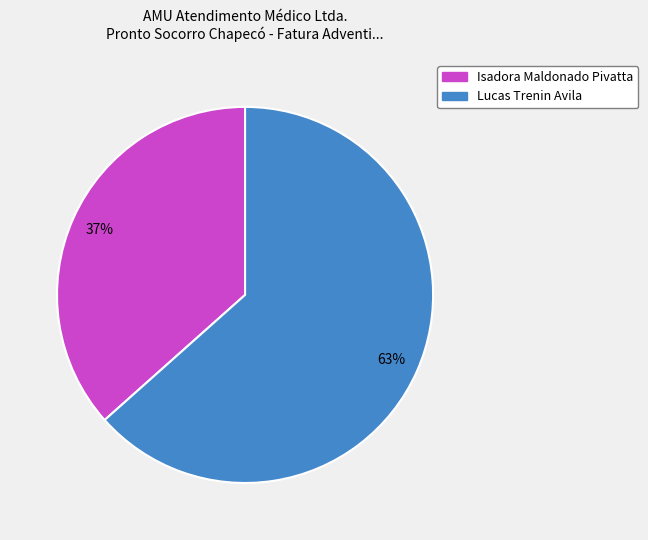

Which category has the biggest portion of the pie?

Lucas Trenin Avila